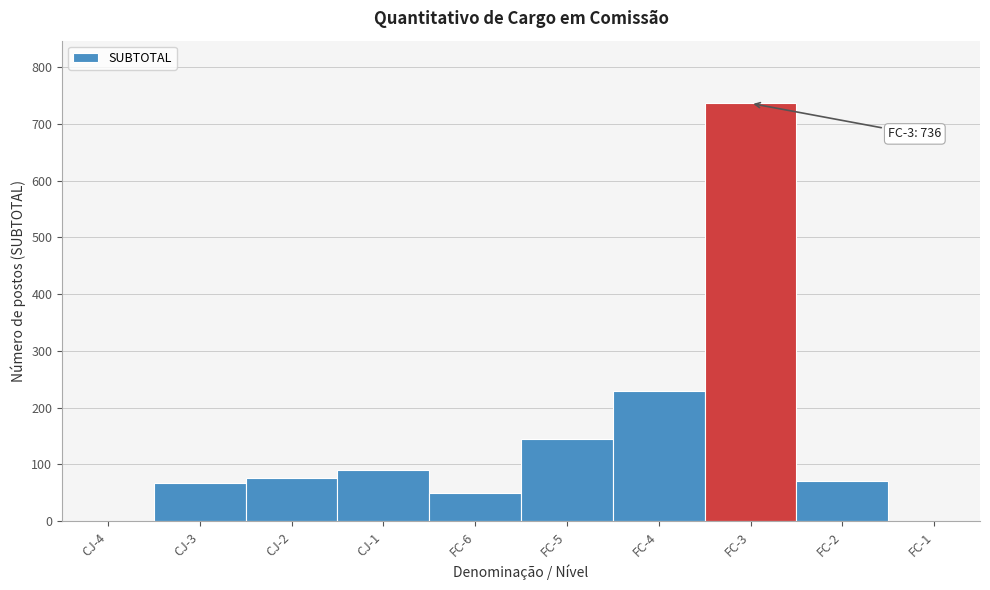

The value at CJ-1 is 49. True or false?

False